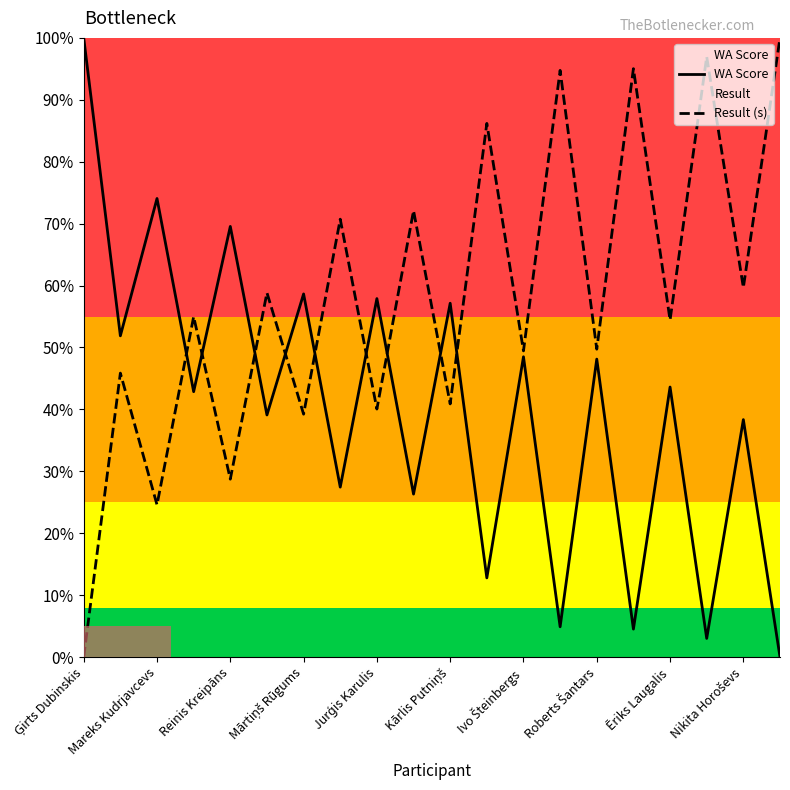

After their last crossing, which series has the higher values: WA Score or Result (s)?

Result (s)